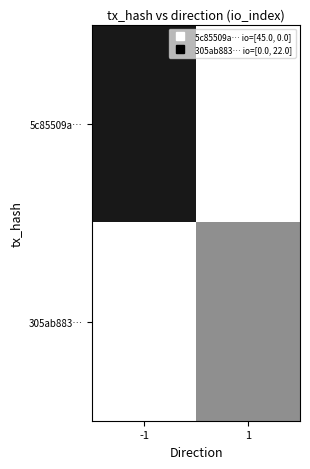

Reading left to right, transcribe all the data shown in this chart.

5c85509a…: -1=45	1=0
305ab883…: -1=0	1=22